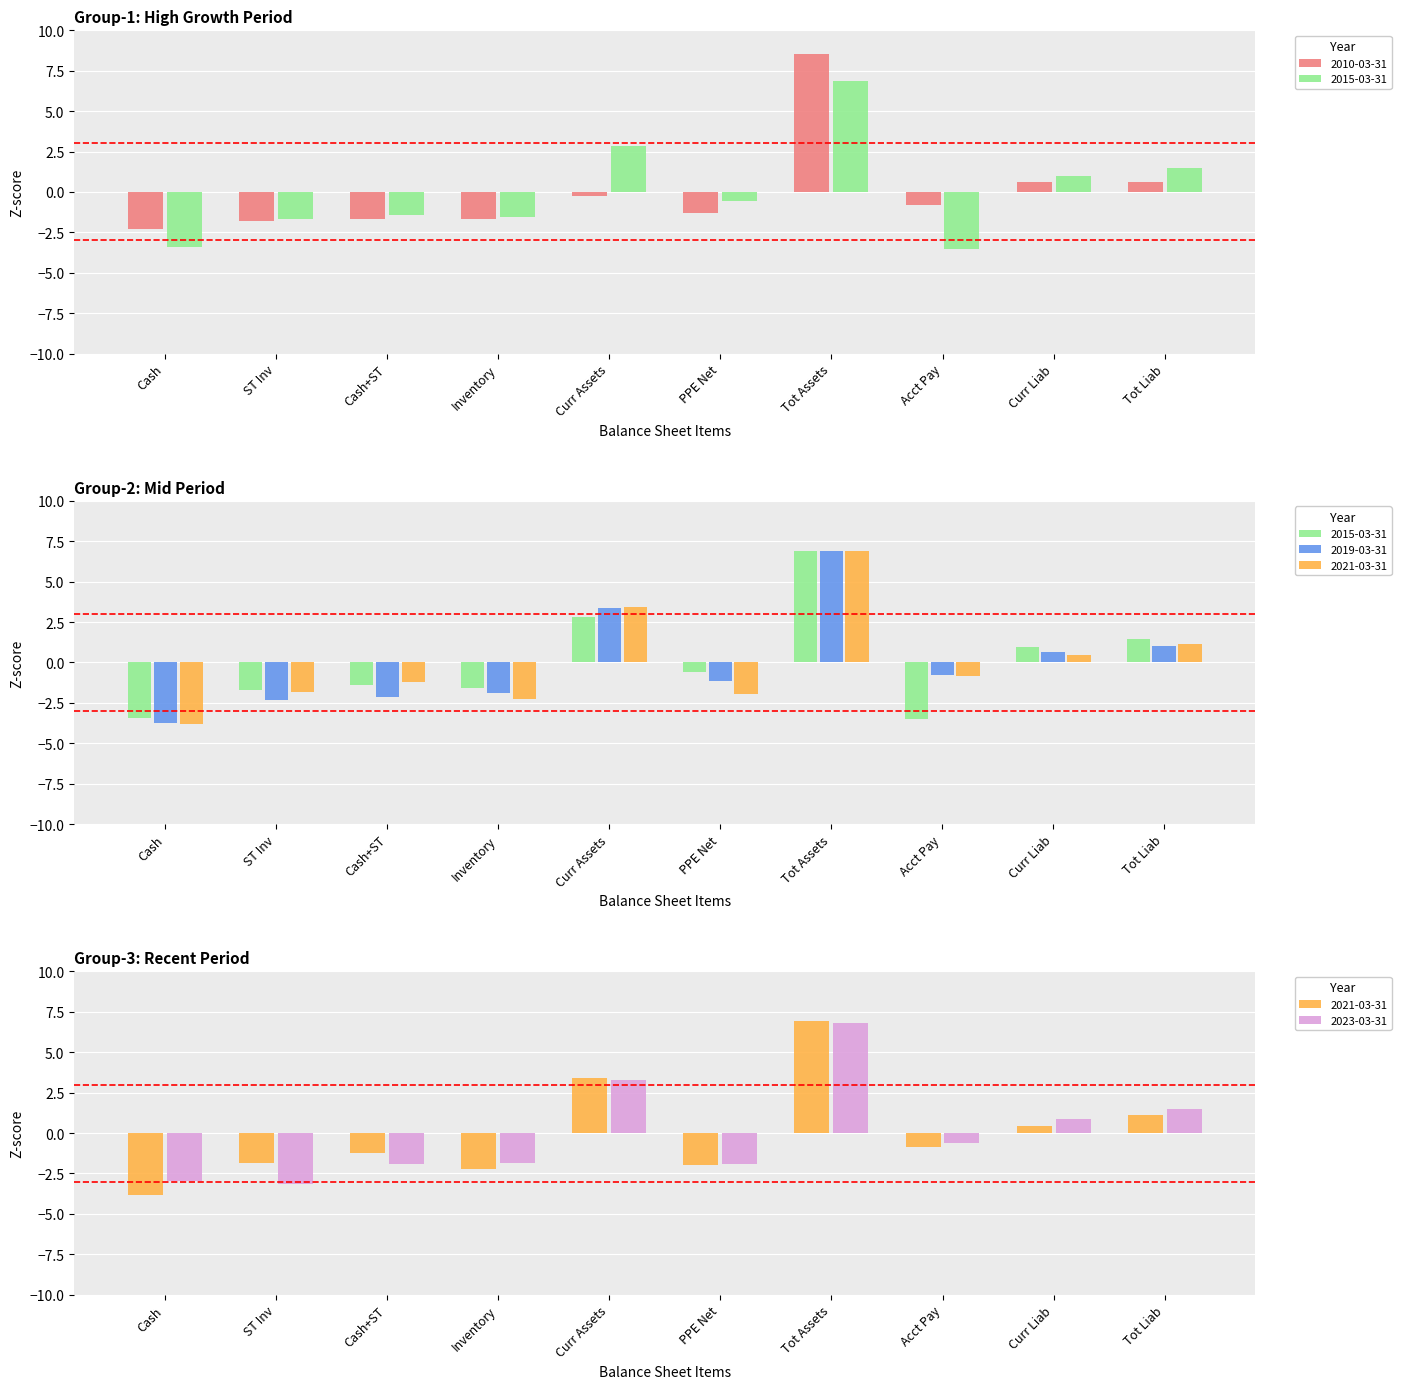

Where does the 2019-03-31 series first go above 0?

Curr Assets